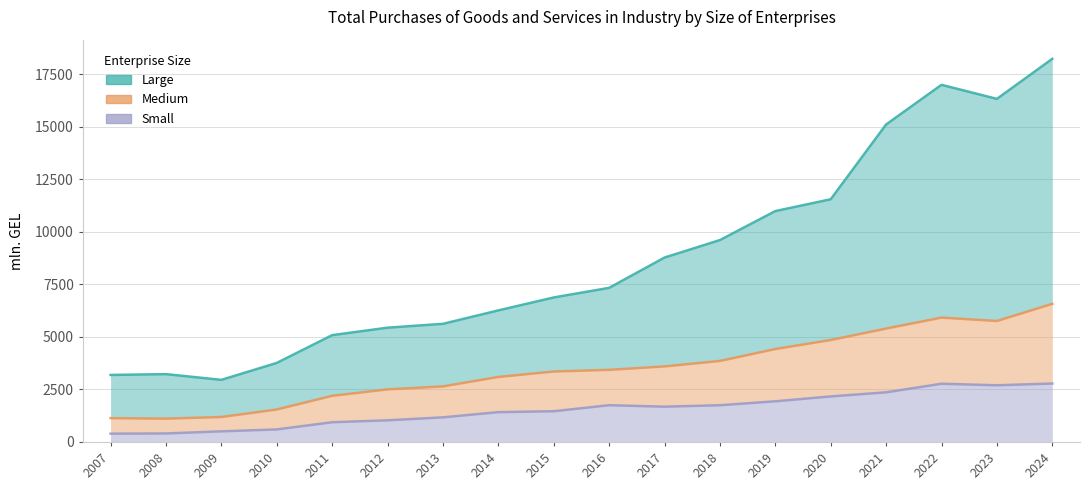

Rank the series by their average value, from lowest to highest.

Small, Medium, Large